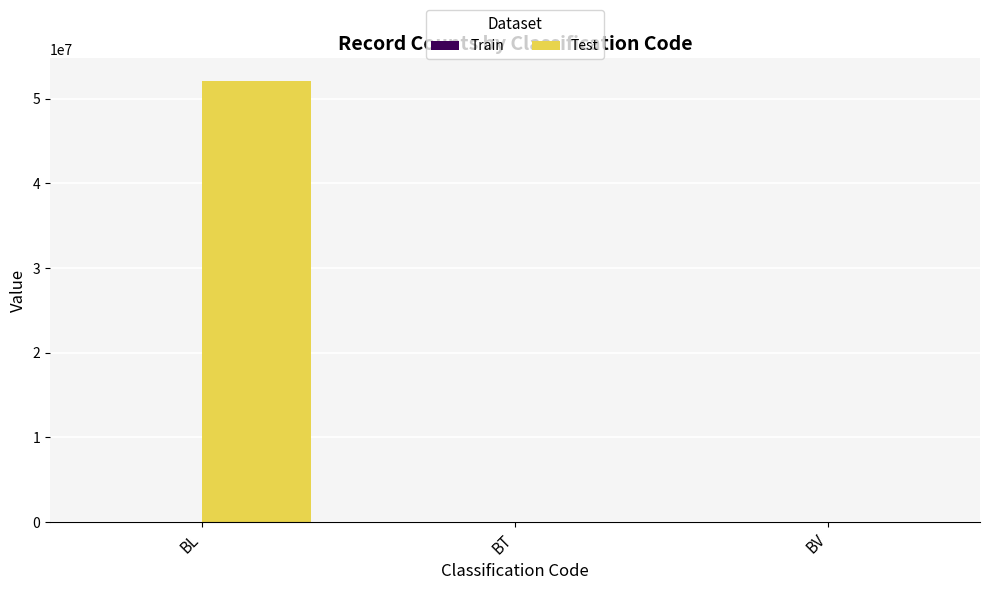

At which label does Test reach its peak?

BL